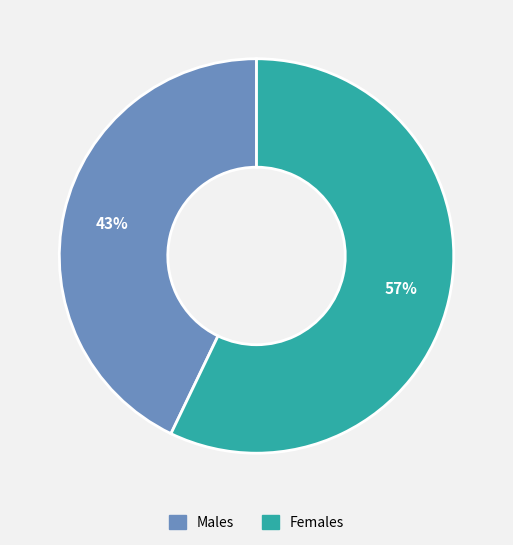

To the nearest percent, what is the average slice percentage?

50%